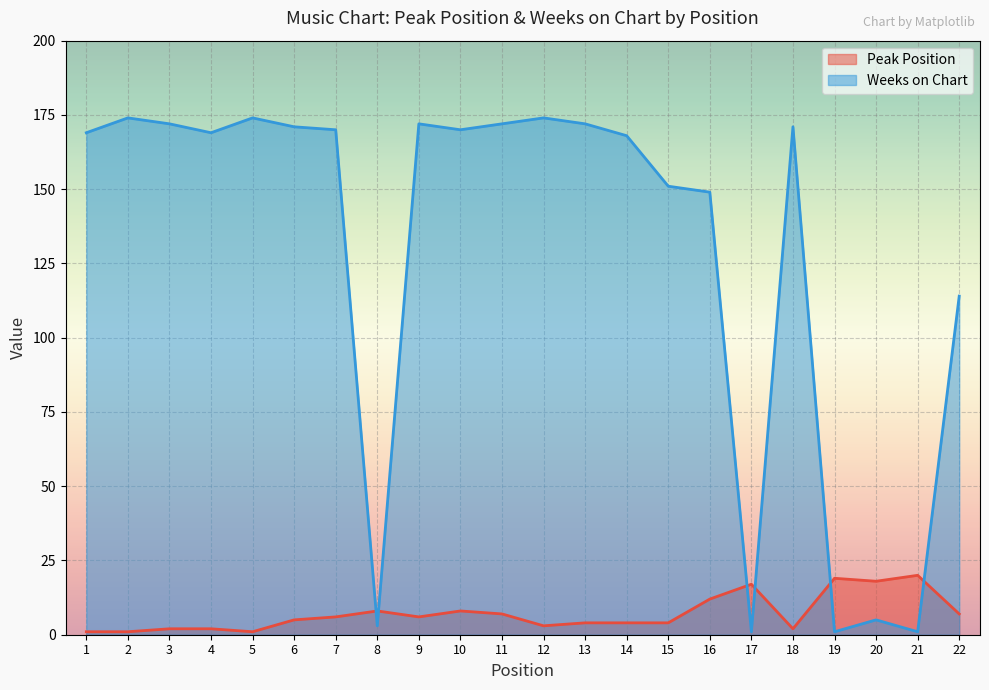

What is the highest value of the Peak Position series?

20